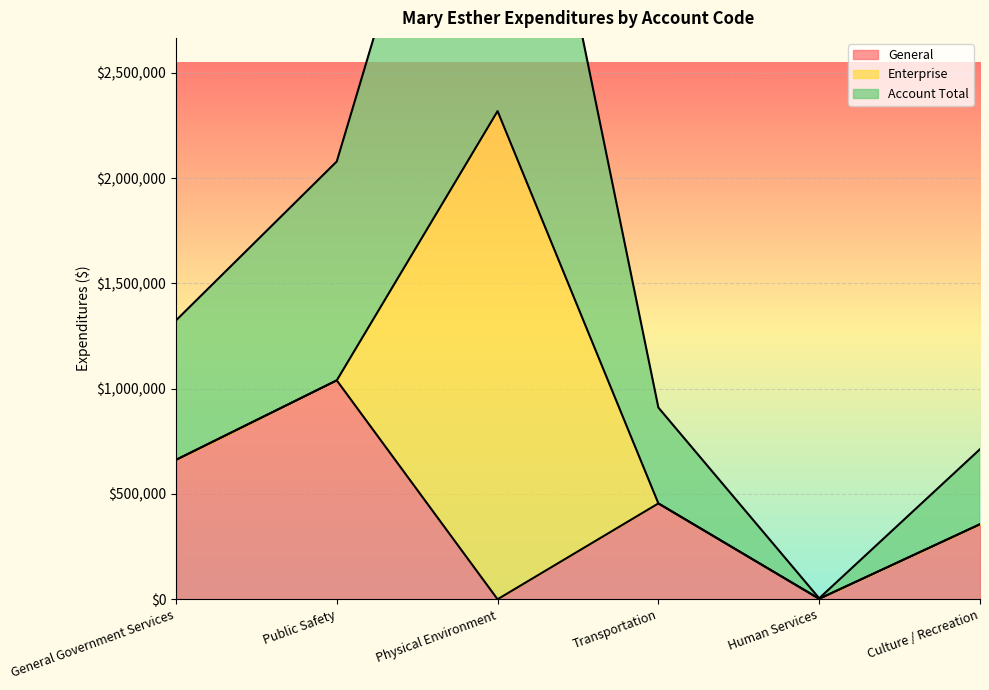

In Account Total, how many points are lower than both neighbors (excluding endpoints)?

1